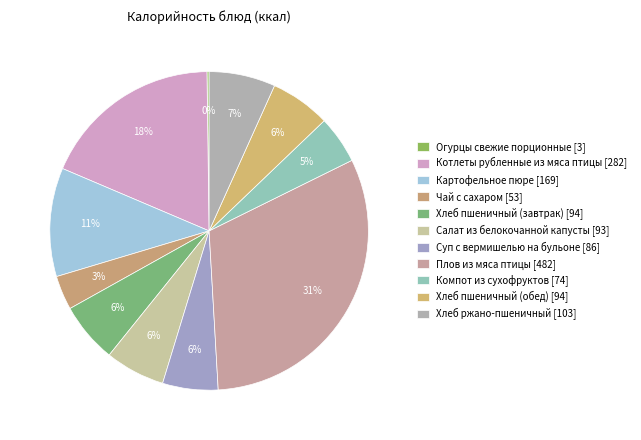

How much of the chart is everything except Суп с вермишелью на бульоне?

94.4%